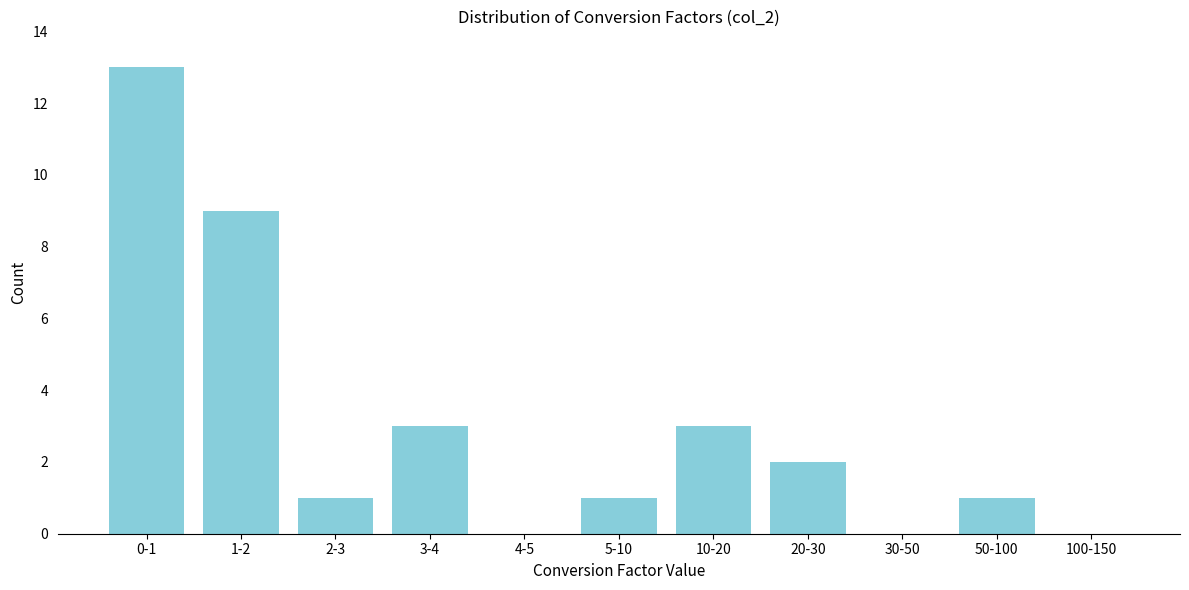

Reading right to left, list all the values displayed in this chart.

100-150=0	50-100=1	30-50=0	20-30=2	10-20=3	5-10=1	4-5=0	3-4=3	2-3=1	1-2=9	0-1=13